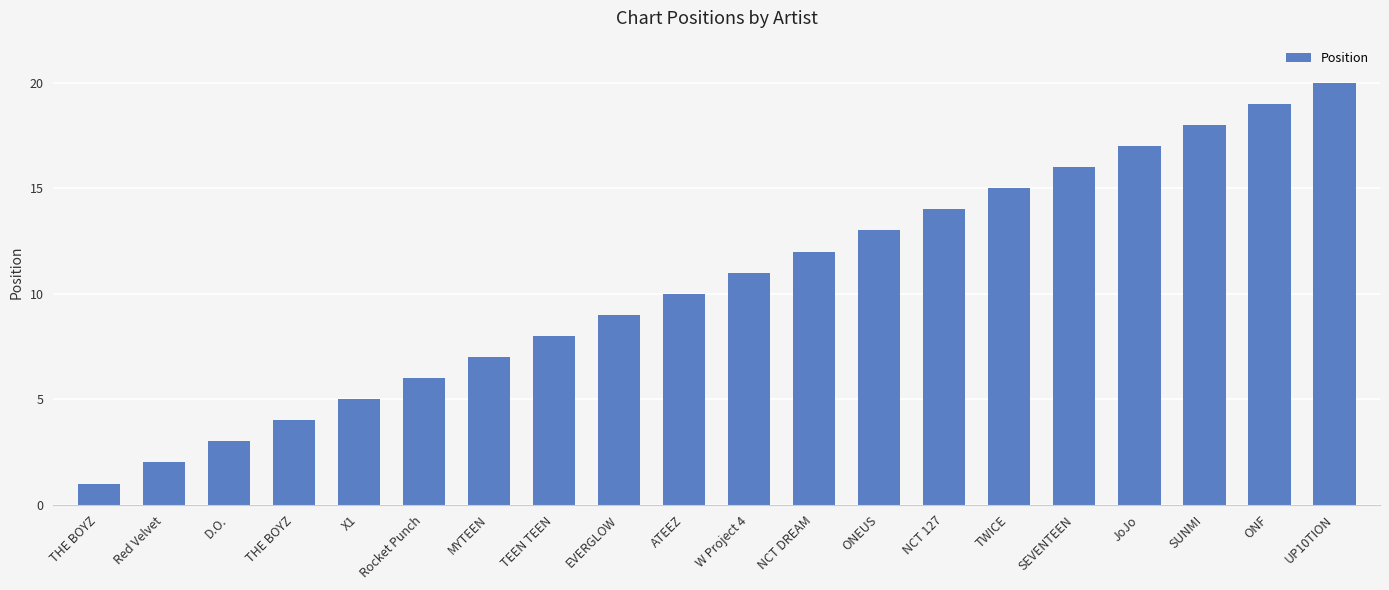

How many values are below 11?

10